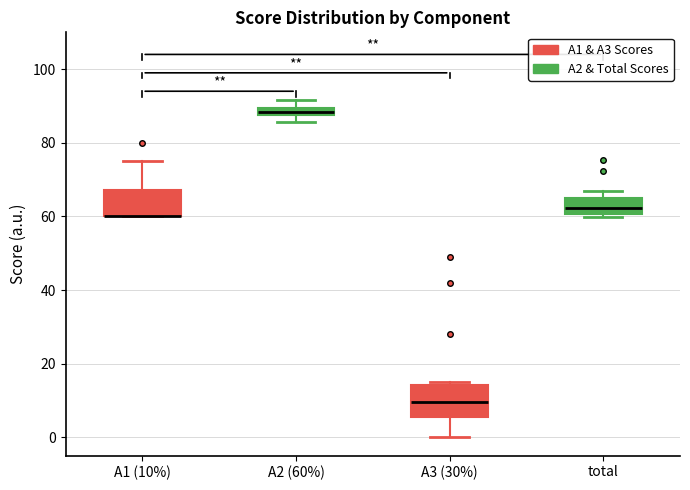

Where is the upper edge of the box for A1 (10%) on the y-axis? The values are not printed on the chart, so give them approximately, as read against the axis.

68